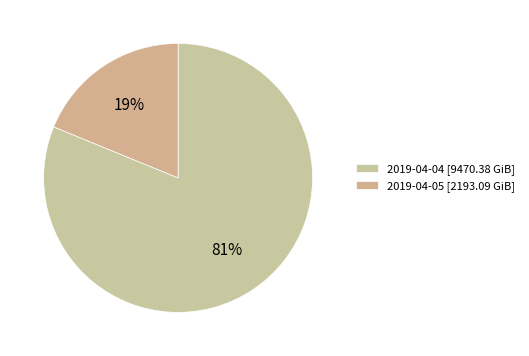

What is the ratio of the value at 2019-04-04 to the value at 2019-04-05?

4.3